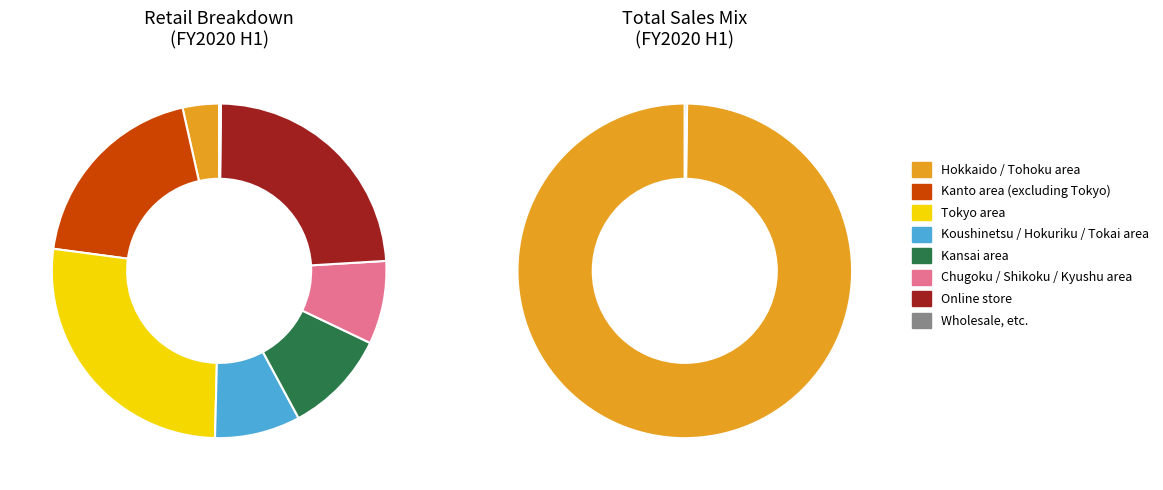

Rank the categories by value from highest to lowest.

Tokyo area, Online store, Kanto area (excluding Tokyo), Kansai area, Koushinetsu / Hokuriku / Tokai area, Chugoku / Shikoku / Kyushu area, Hokkaido / Tohoku area, Wholesale, etc.